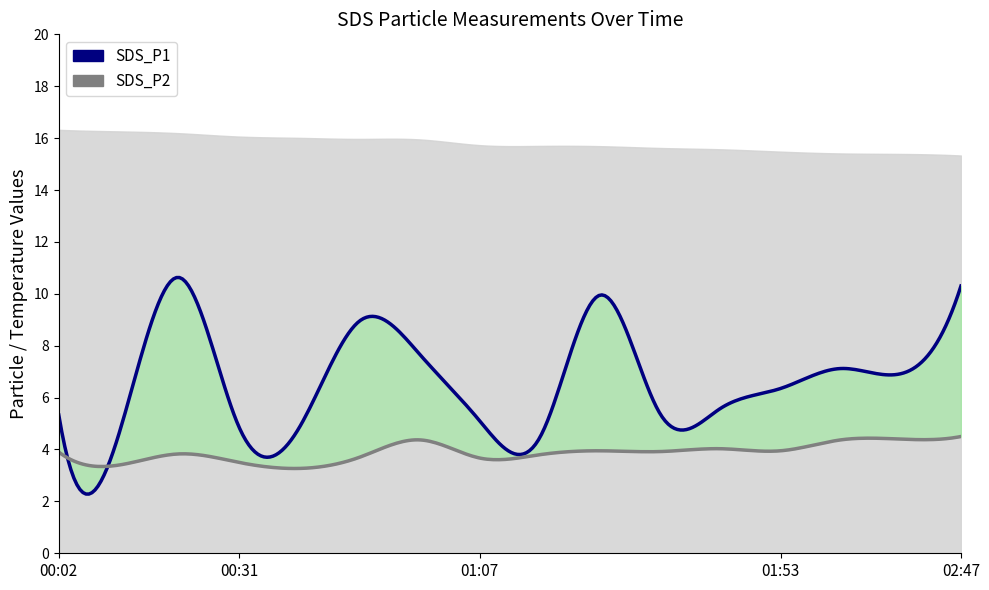

Which series has the widest spread of values?

SDS_P1